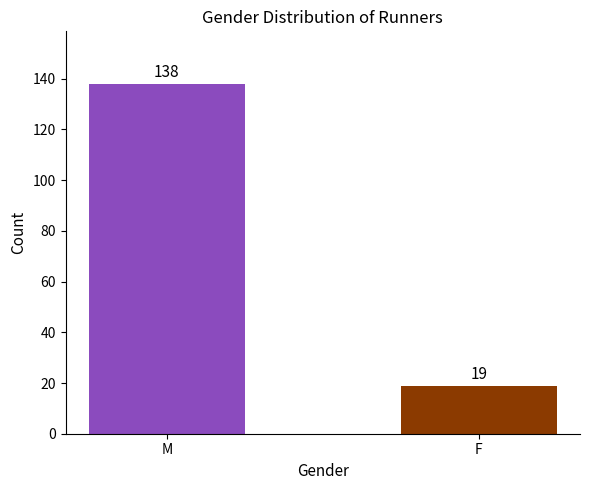

How many bars are there in total?

2